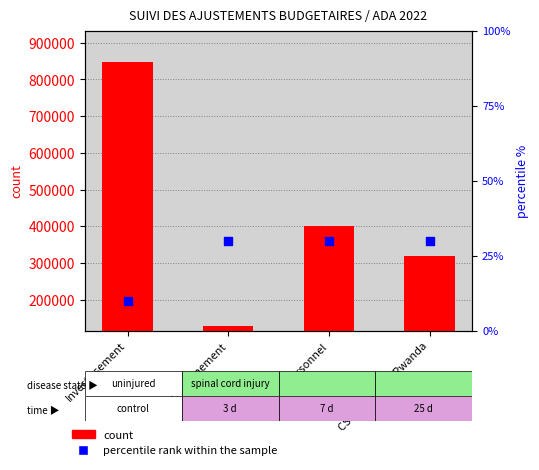

What are all the series names shown in the legend?

count, percentile rank within the sample